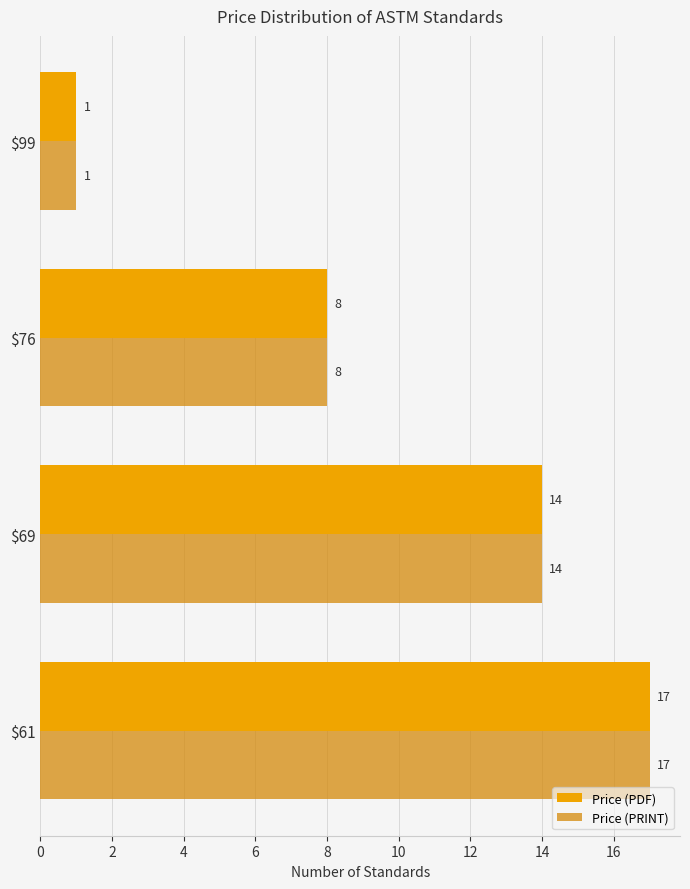

At which category is the sum across all series the highest?

$61